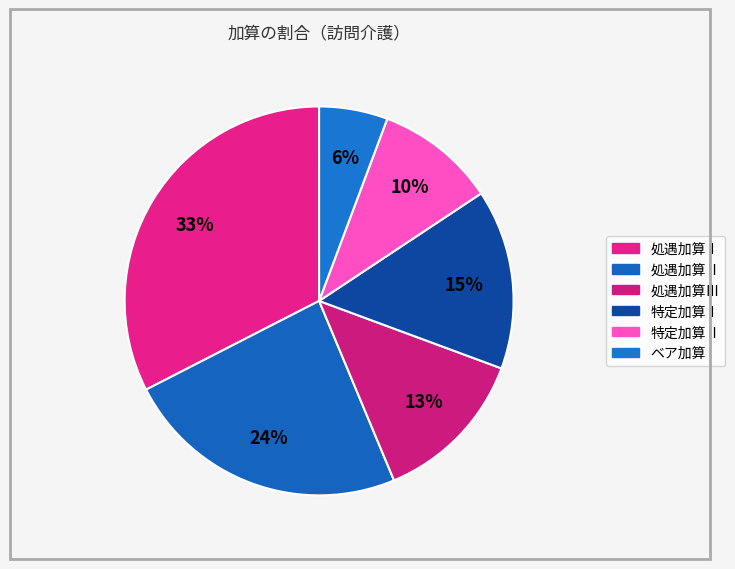

Count the number of slices in the pie.

6